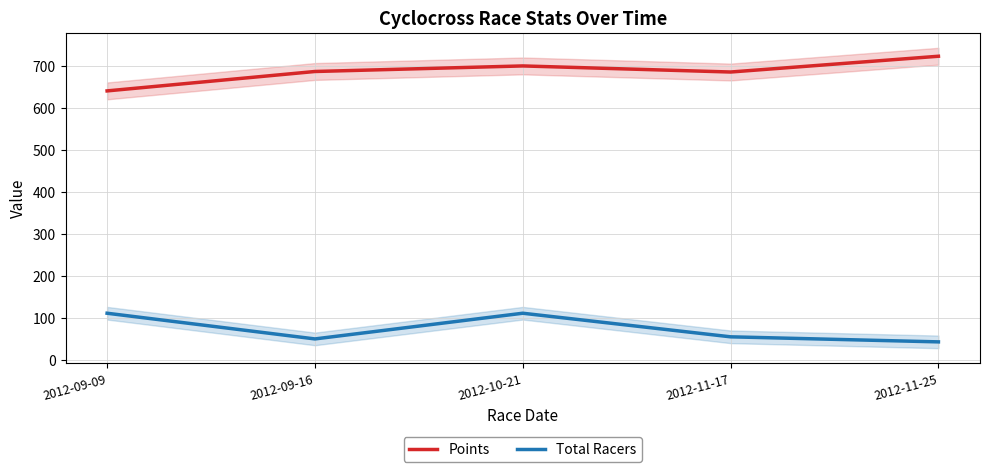

At 2012-09-09, list the series in order from smallest to largest.

Total Racers, Points